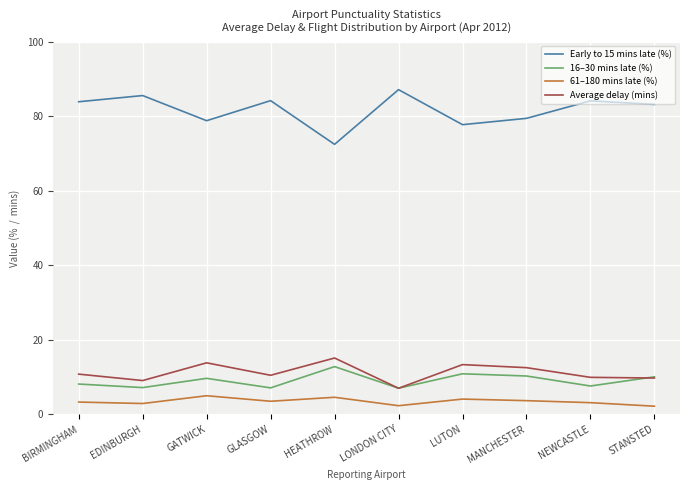

What is the difference between the maximum and second lowest values in the Early to 15 mins late (%) series?

9.4